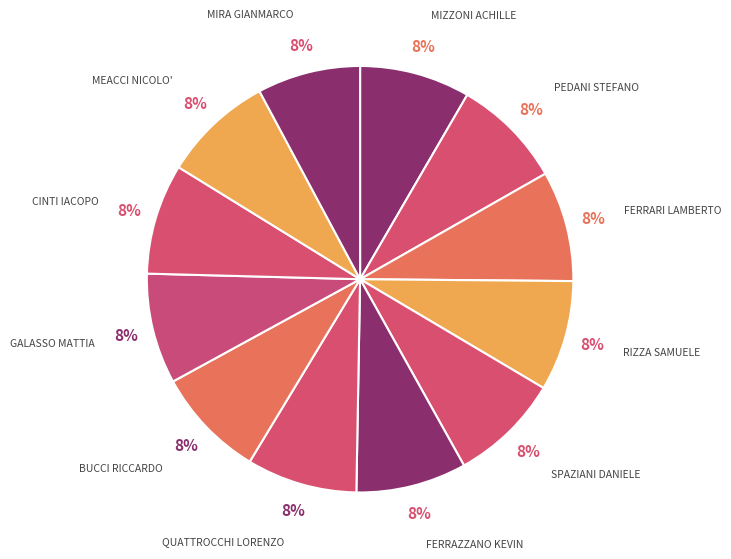

The CINTI IACOPO slice represents 8% of the pie. True or false?

True